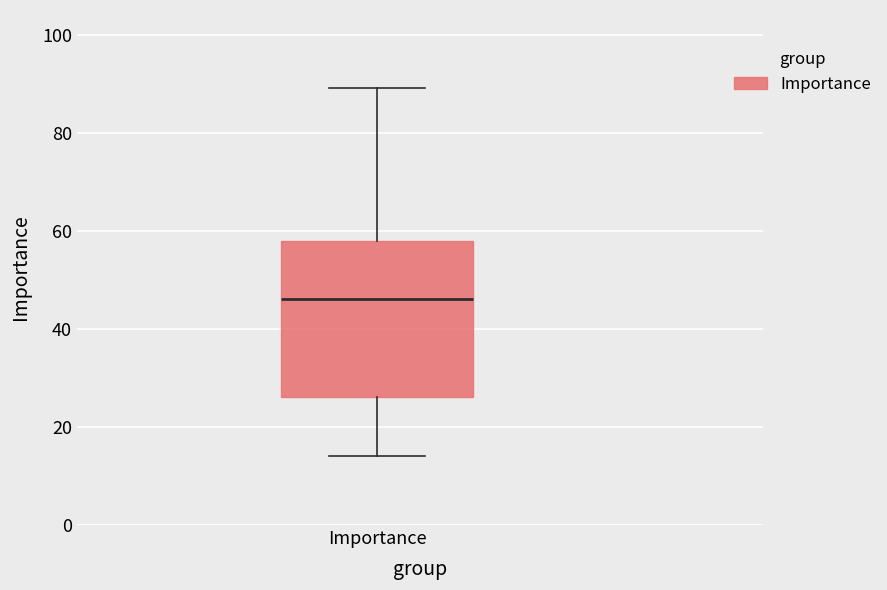

Read this box plot against the y-axis: the position of the median line, the range covered by the box, and the ends of both whiskers. The values are not printed on the chart, so give them approximately, as read against the axis.

median 46, box 26 to 58, whiskers 14 to 90